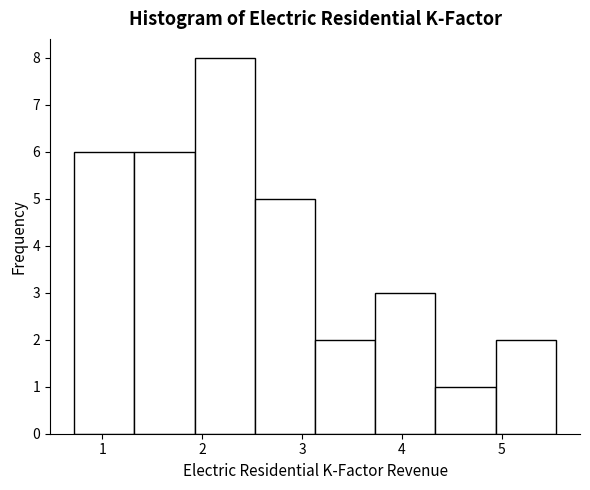

What is the height of the bar covering 4.3 to 4.9 on the x-axis? Neither the bar edges nor the heights are printed on the chart, so give them approximately, as read against the axes.

1